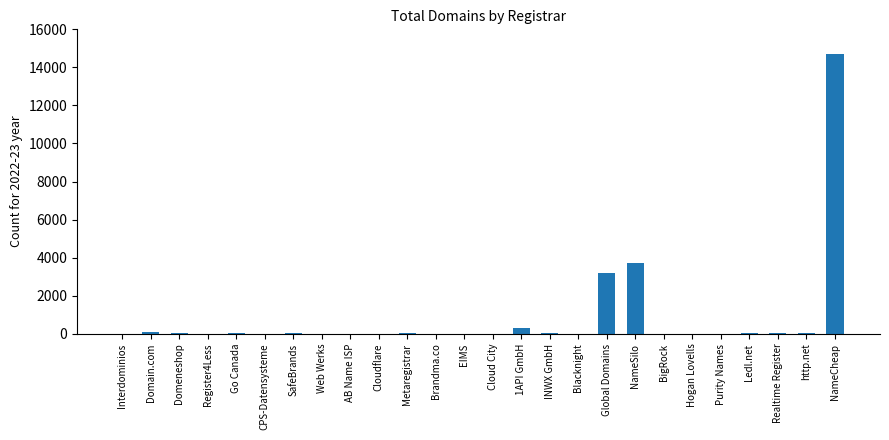

What is the approximate value at Domeneshop?

66